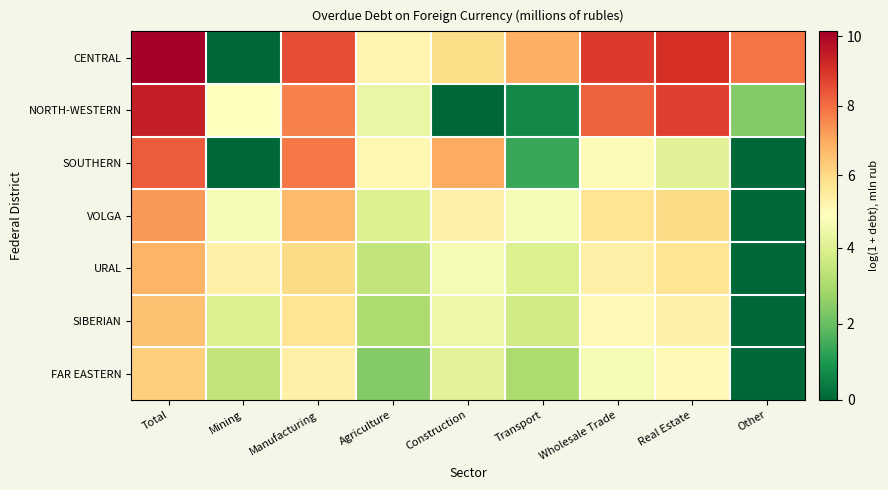

Reading left to right, what are all the values shown in this chart?

CENTRAL: Total=10.1	Mining=0.0	Manufacturing=8.6	Agriculture=5.2	Construction=5.9	Transport=6.9	Wholesale Trade=8.9	Real Estate=9.1	Other=7.9
NORTH-WESTERN: Total=9.4	Mining=4.8	Manufacturing=7.7	Agriculture=4.3	Construction=0.0	Transport=0.7	Wholesale Trade=8.2	Real Estate=8.8	Other=2.4
SOUTHERN: Total=8.3	Mining=0.0	Manufacturing=7.9	Agriculture=5.1	Construction=7.0	Transport=1.4	Wholesale Trade=4.9	Real Estate=4.1	Other=0.0
VOLGA: Total=7.3	Mining=4.6	Manufacturing=6.7	Agriculture=3.9	Construction=5.3	Transport=4.6	Wholesale Trade=5.7	Real Estate=6.0	Other=0.0
URAL: Total=6.8	Mining=5.3	Manufacturing=6.0	Agriculture=3.4	Construction=4.6	Transport=3.9	Wholesale Trade=5.3	Real Estate=5.7	Other=0.0
SIBERIAN: Total=6.6	Mining=3.9	Manufacturing=5.7	Agriculture=3.0	Construction=4.4	Transport=3.7	Wholesale Trade=5.0	Real Estate=5.3	Other=0.0
FAR EASTERN: Total=6.2	Mining=3.4	Manufacturing=5.3	Agriculture=2.4	Construction=4.1	Transport=3.0	Wholesale Trade=4.6	Real Estate=5.0	Other=0.0